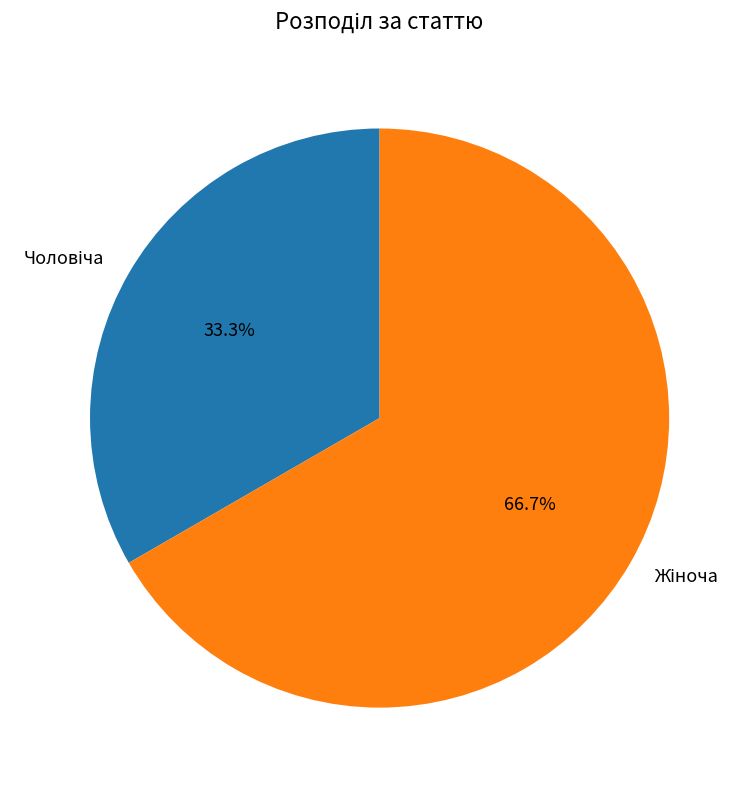

Is there a majority slice in this chart?

Yes